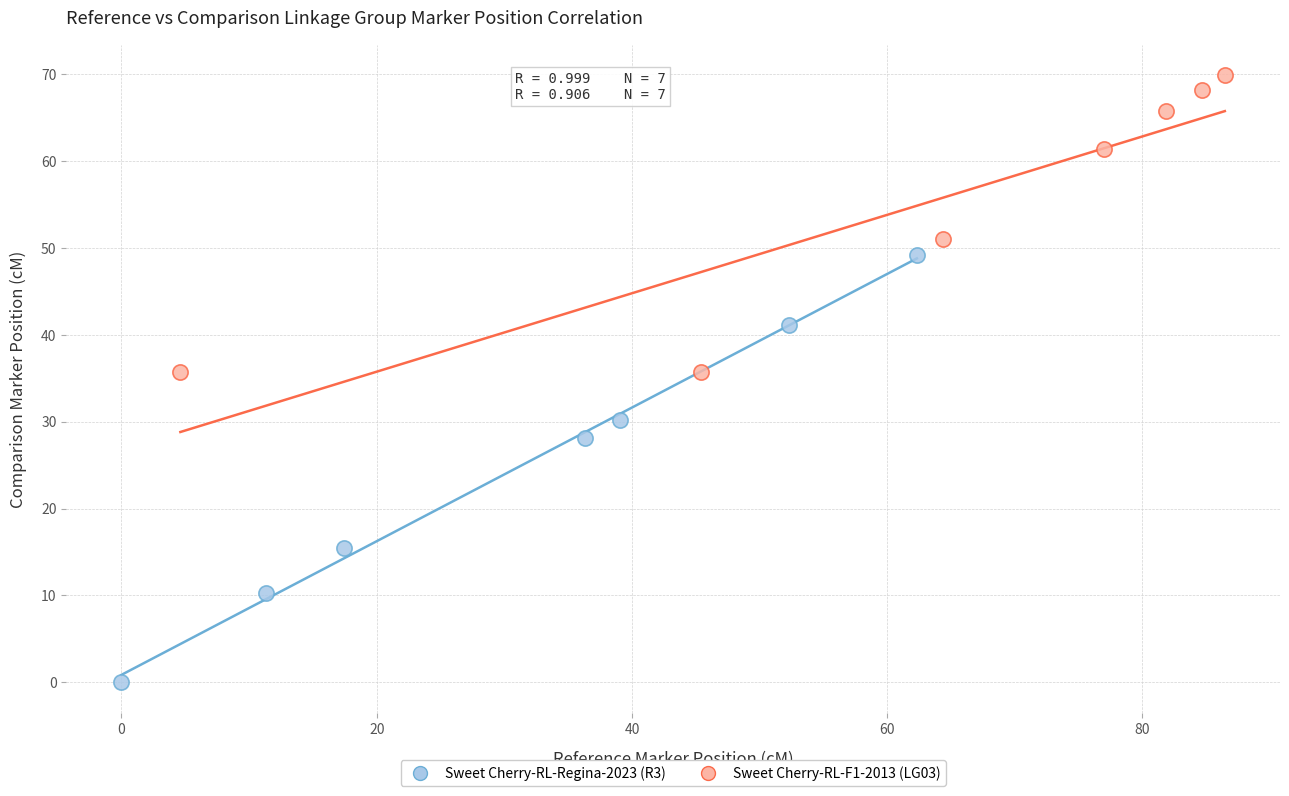

Which series contains the highest Y value?

Sweet Cherry-RL-F1-2013 (LG03)